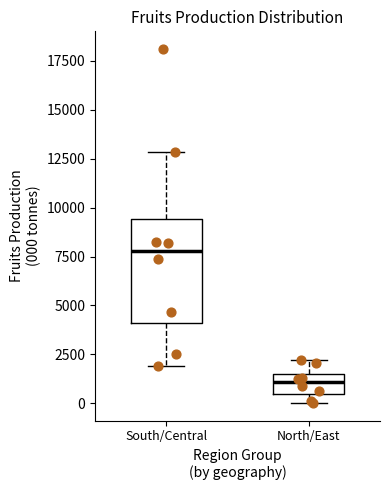

Where does the upper whisker of the box for South/Central end on the y-axis? The values are not printed on the chart, so give them approximately, as read against the axis.

13000